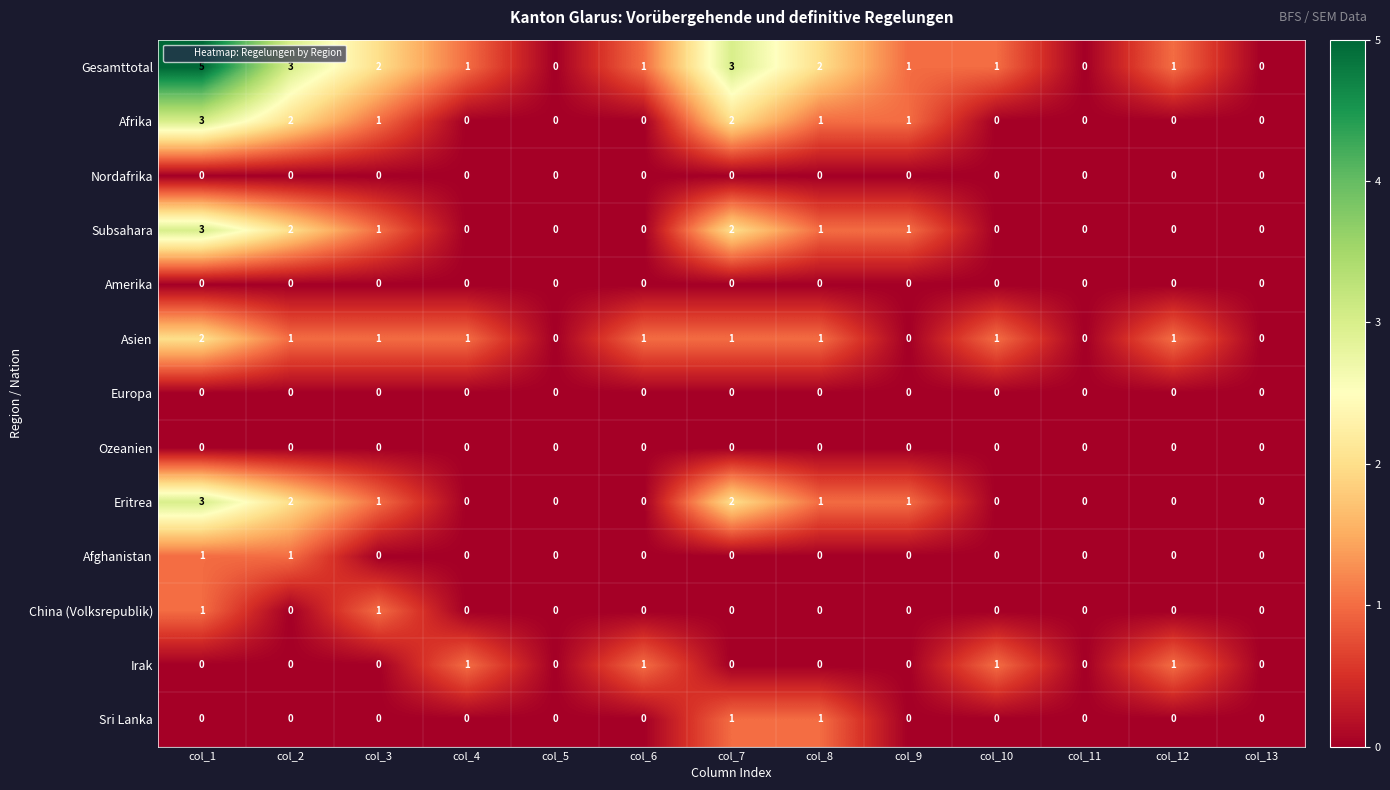

Where does the Gesamttotal series first go above 1?

col_1